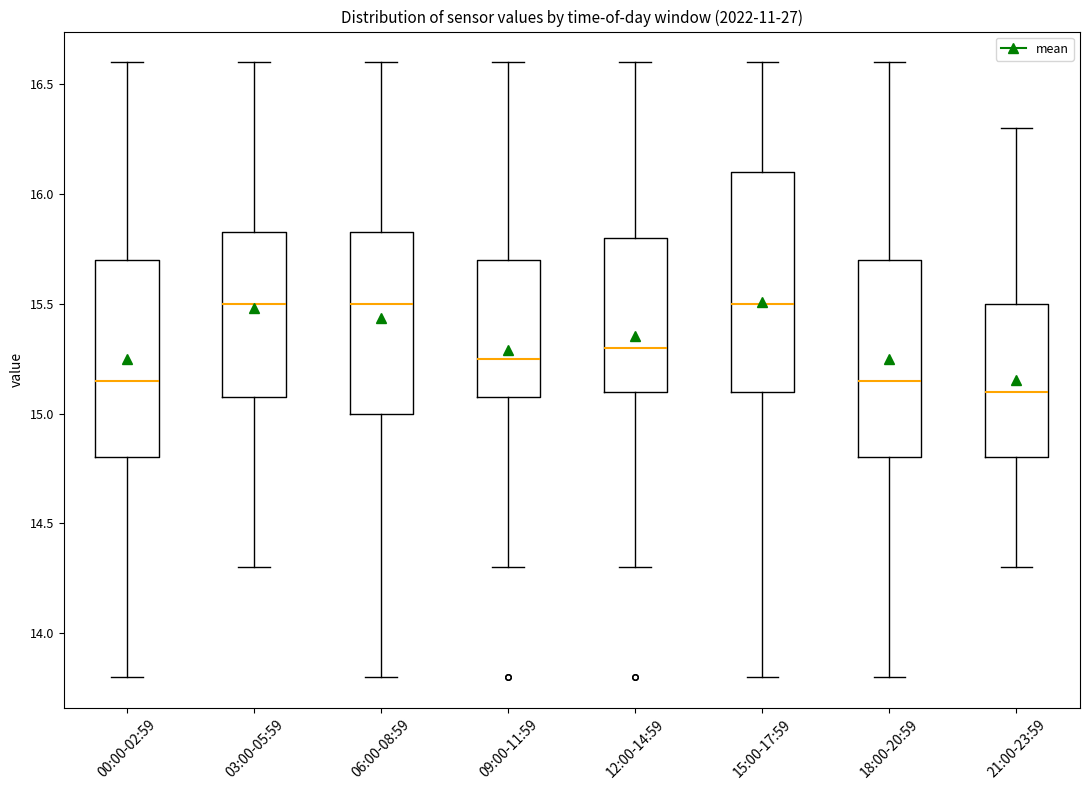

Reading left to right, transcribe this box plot: for each box, give where its median line is, the range the box spans, and where its two whiskers end, as read against the y-axis. The values are not printed on the chart, so give them approximately, as read against the axis.

00:00-02:59: median 15.15, box 14.80 to 15.70, whiskers 13.80 to 16.60
03:00-05:59: median 15.50, box 15.10 to 15.85, whiskers 14.30 to 16.60
06:00-08:59: median 15.50, box 15.00 to 15.85, whiskers 13.80 to 16.60
09:00-11:59: median 15.25, box 15.10 to 15.70, whiskers 14.30 to 16.60
12:00-14:59: median 15.30, box 15.10 to 15.80, whiskers 14.30 to 16.60
15:00-17:59: median 15.50, box 15.10 to 16.10, whiskers 13.80 to 16.60
18:00-20:59: median 15.15, box 14.80 to 15.70, whiskers 13.80 to 16.60
21:00-23:59: median 15.10, box 14.80 to 15.50, whiskers 14.30 to 16.30